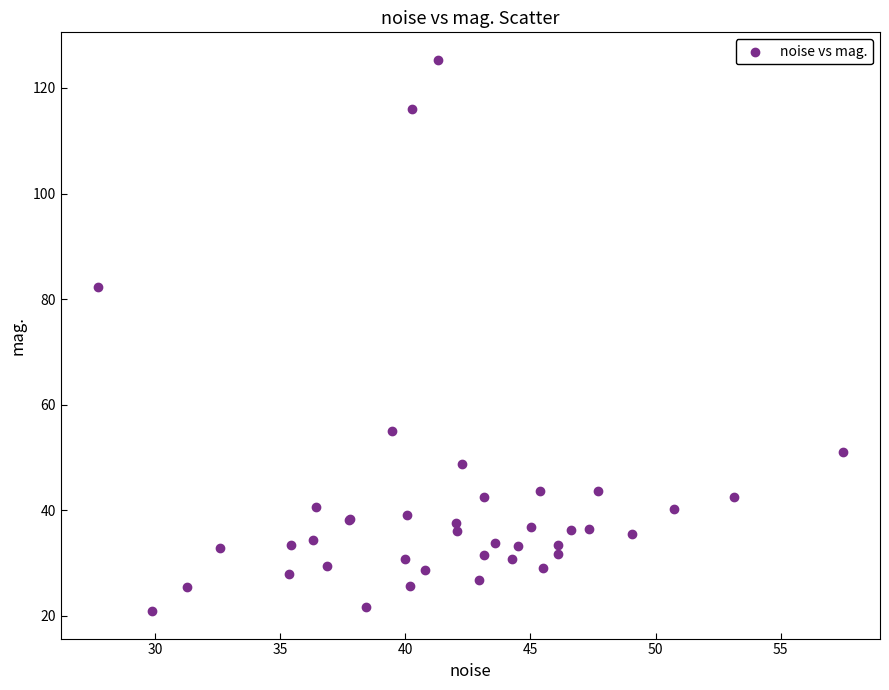

What Y value in the scatter plot is closest to 73?

82.2